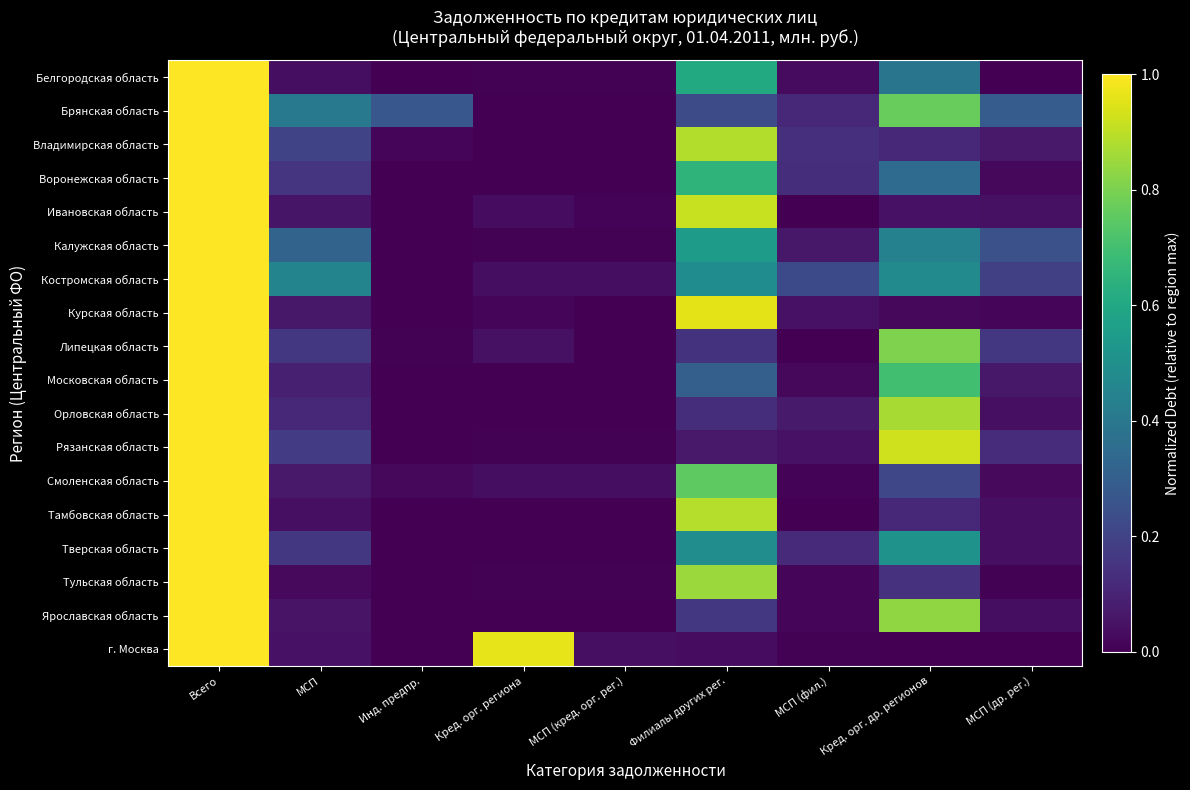

Reading left to right, extract all data points from this chart.

Белгородская область: Всего=1.0	МСП=0.0	Инд. предпр.=0.0	Кред. орг. региона=0.0	МСП (кред. орг. рег.)=0.0	Филиалы других рег.=0.6	МСП (фил.)=0.0	Кред. орг. др. регионов=0.4	МСП (др. рег.)=0.0
Брянская область: Всего=1.0	МСП=0.4	Инд. предпр.=0.3	Кред. орг. региона=0.0	МСП (кред. орг. рег.)=0.0	Филиалы других рег.=0.2	МСП (фил.)=0.1	Кред. орг. др. регионов=0.8	МСП (др. рег.)=0.3
Владимирская область: Всего=1.0	МСП=0.2	Инд. предпр.=0.0	Кред. орг. региона=0.0	МСП (кред. орг. рег.)=0.0	Филиалы других рег.=0.9	МСП (фил.)=0.1	Кред. орг. др. регионов=0.1	МСП (др. рег.)=0.1
Воронежская область: Всего=1.0	МСП=0.2	Инд. предпр.=0.0	Кред. орг. региона=0.0	МСП (кред. орг. рег.)=0.0	Филиалы других рег.=0.7	МСП (фил.)=0.1	Кред. орг. др. регионов=0.3	МСП (др. рег.)=0.0
Ивановская область: Всего=1.0	МСП=0.1	Инд. предпр.=0.0	Кред. орг. региона=0.0	МСП (кред. орг. рег.)=0.0	Филиалы других рег.=0.9	МСП (фил.)=0.0	Кред. орг. др. регионов=0.1	МСП (др. рег.)=0.0
Калужская область: Всего=1.0	МСП=0.3	Инд. предпр.=0.0	Кред. орг. региона=0.0	МСП (кред. орг. рег.)=0.0	Филиалы других рег.=0.6	МСП (фил.)=0.1	Кред. орг. др. регионов=0.4	МСП (др. рег.)=0.2
Костромская область: Всего=1.0	МСП=0.5	Инд. предпр.=0.0	Кред. орг. региона=0.0	МСП (кред. орг. рег.)=0.0	Филиалы других рег.=0.5	МСП (фил.)=0.2	Кред. орг. др. регионов=0.5	МСП (др. рег.)=0.2
Курская область: Всего=1.0	МСП=0.1	Инд. предпр.=0.0	Кред. орг. региона=0.0	МСП (кред. орг. рег.)=0.0	Филиалы других рег.=1.0	МСП (фил.)=0.1	Кред. орг. др. регионов=0.0	МСП (др. рег.)=0.0
Липецкая область: Всего=1.0	МСП=0.2	Инд. предпр.=0.0	Кред. орг. региона=0.0	МСП (кред. орг. рег.)=0.0	Филиалы других рег.=0.1	МСП (фил.)=0.0	Кред. орг. др. регионов=0.8	МСП (др. рег.)=0.2
Московская область: Всего=1.0	МСП=0.1	Инд. предпр.=0.0	Кред. орг. региона=0.0	МСП (кред. орг. рег.)=0.0	Филиалы других рег.=0.3	МСП (фил.)=0.0	Кред. орг. др. регионов=0.7	МСП (др. рег.)=0.1
Орловская область: Всего=1.0	МСП=0.1	Инд. предпр.=0.0	Кред. орг. региона=0.0	МСП (кред. орг. рег.)=0.0	Филиалы других рег.=0.1	МСП (фил.)=0.1	Кред. орг. др. регионов=0.9	МСП (др. рег.)=0.0
Рязанская область: Всего=1.0	МСП=0.2	Инд. предпр.=0.0	Кред. орг. региона=0.0	МСП (кред. орг. рег.)=0.0	Филиалы других рег.=0.1	МСП (фил.)=0.0	Кред. орг. др. регионов=0.9	МСП (др. рег.)=0.1
Смоленская область: Всего=1.0	МСП=0.1	Инд. предпр.=0.0	Кред. орг. региона=0.0	МСП (кред. орг. рег.)=0.0	Филиалы других рег.=0.8	МСП (фил.)=0.0	Кред. орг. др. регионов=0.2	МСП (др. рег.)=0.0
Тамбовская область: Всего=1.0	МСП=0.0	Инд. предпр.=0.0	Кред. орг. региона=0.0	МСП (кред. орг. рег.)=0.0	Филиалы других рег.=0.9	МСП (фил.)=0.0	Кред. орг. др. регионов=0.1	МСП (др. рег.)=0.0
Тверская область: Всего=1.0	МСП=0.2	Инд. предпр.=0.0	Кред. орг. региона=0.0	МСП (кред. орг. рег.)=0.0	Филиалы других рег.=0.5	МСП (фил.)=0.1	Кред. орг. др. регионов=0.5	МСП (др. рег.)=0.0
Тульская область: Всего=1.0	МСП=0.0	Инд. предпр.=0.0	Кред. орг. региона=0.0	МСП (кред. орг. рег.)=0.0	Филиалы других рег.=0.8	МСП (фил.)=0.0	Кред. орг. др. регионов=0.1	МСП (др. рег.)=0.0
Ярославская область: Всего=1.0	МСП=0.1	Инд. предпр.=0.0	Кред. орг. региона=0.0	МСП (кред. орг. рег.)=0.0	Филиалы других рег.=0.2	МСП (фил.)=0.0	Кред. орг. др. регионов=0.8	МСП (др. рег.)=0.0
г. Москва: Всего=1.0	МСП=0.1	Инд. предпр.=0.0	Кред. орг. региона=1.0	МСП (кред. орг. рег.)=0.0	Филиалы других рег.=0.0	МСП (фил.)=0.0	Кред. орг. др. регионов=0.0	МСП (др. рег.)=0.0